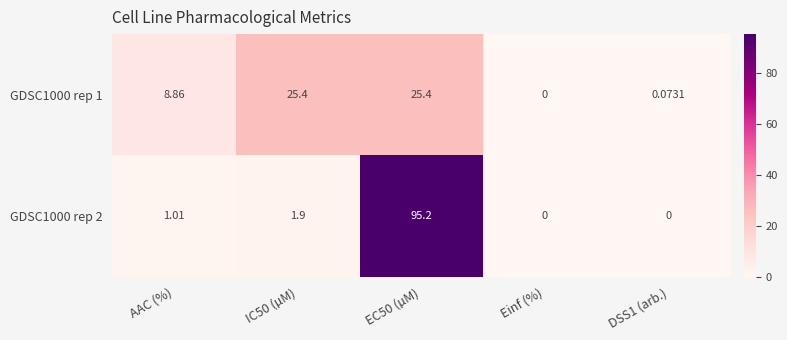

Count the number of data series in this chart.

2